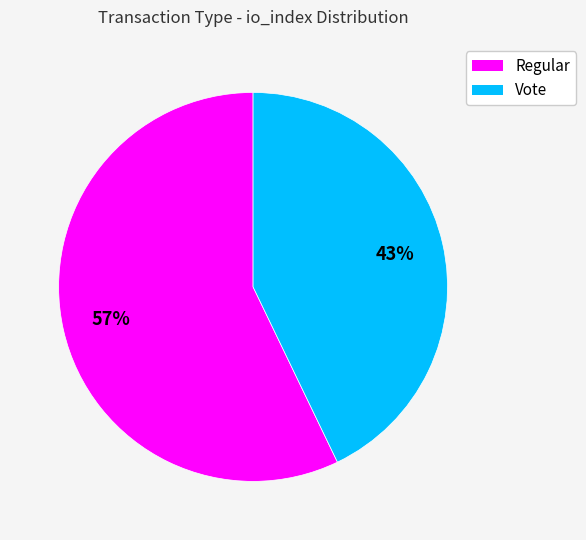

What percentage is the Regular slice, to the nearest percent?

57%